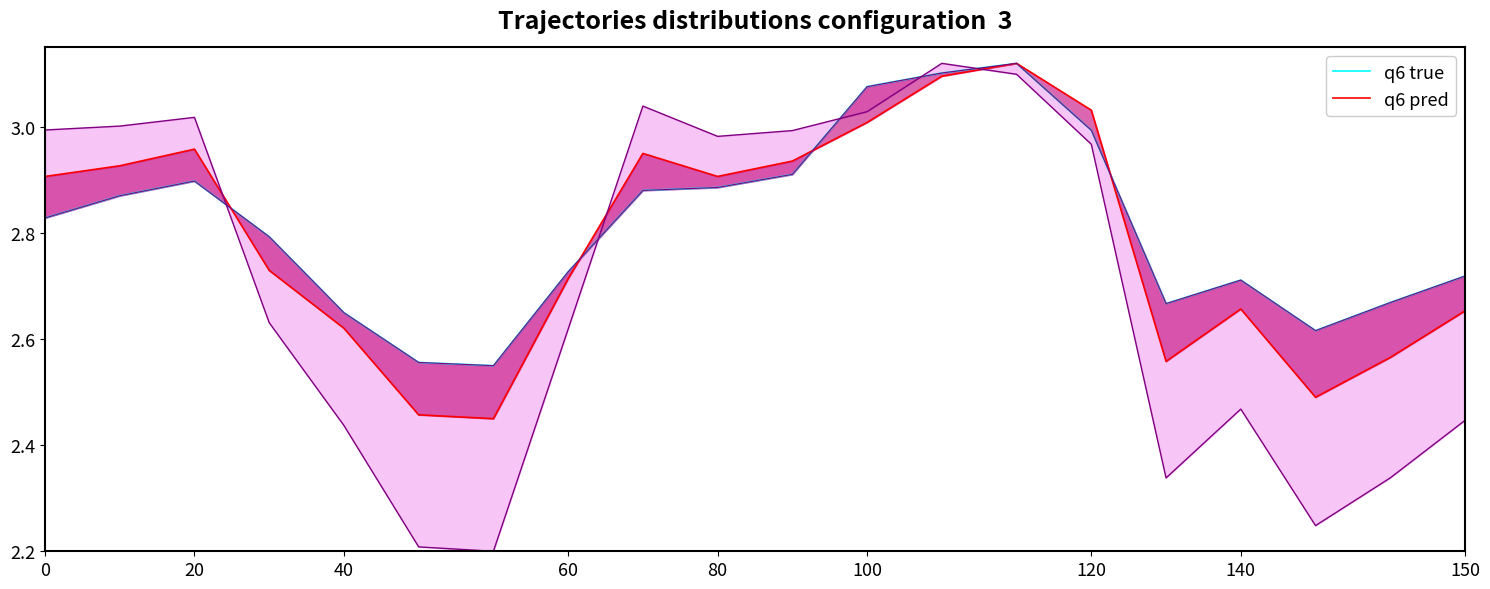

Which has a higher value, 14 or 20?

14